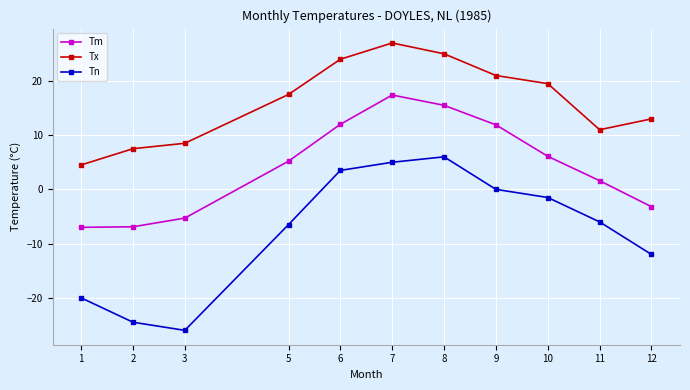

What is the difference between the maximum and minimum values in the Tn series?

32.0